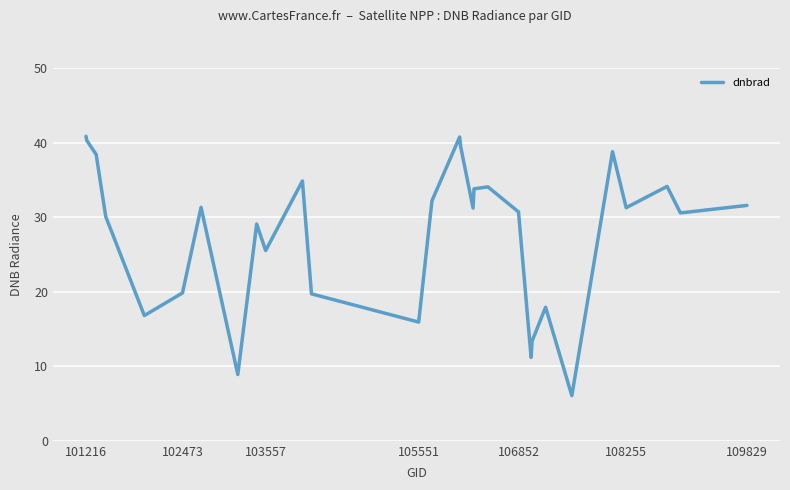

Count the number of categories in the chart.

29